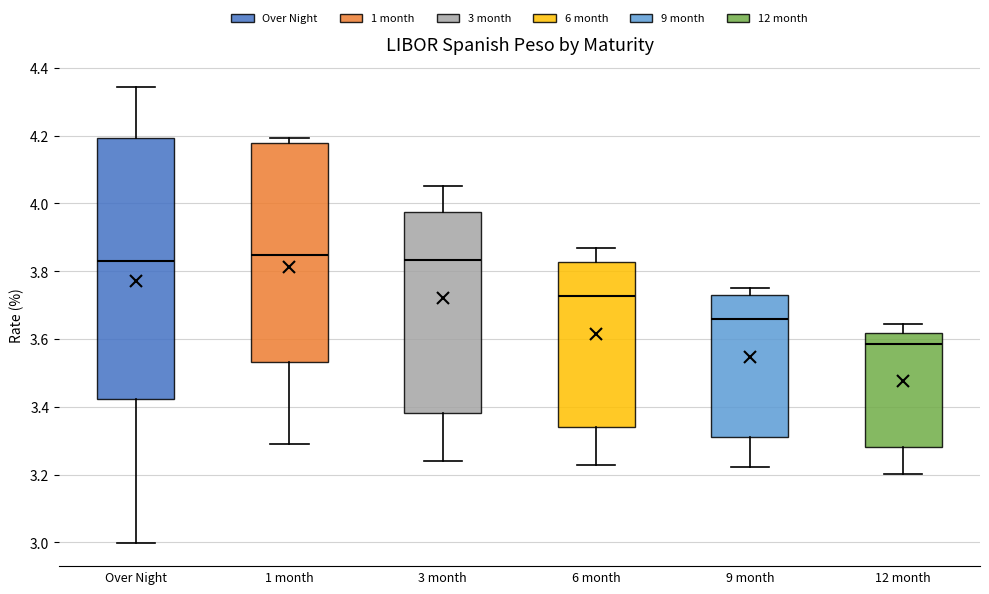

Reading left to right, read every box against the y-axis: the position of its median line, the range the box covers, and the ends of its whiskers. The values are not printed on the chart, so give them approximately, as read against the axis.

Over Night: median 3.84, box 3.42 to 4.20, whiskers 3.00 to 4.34
1 month: median 3.84, box 3.54 to 4.18, whiskers 3.30 to 4.20
3 month: median 3.84, box 3.38 to 3.98, whiskers 3.24 to 4.06
6 month: median 3.72, box 3.34 to 3.82, whiskers 3.22 to 3.86
9 month: median 3.66, box 3.32 to 3.72, whiskers 3.22 to 3.74
12 month: median 3.58, box 3.28 to 3.62, whiskers 3.20 to 3.64